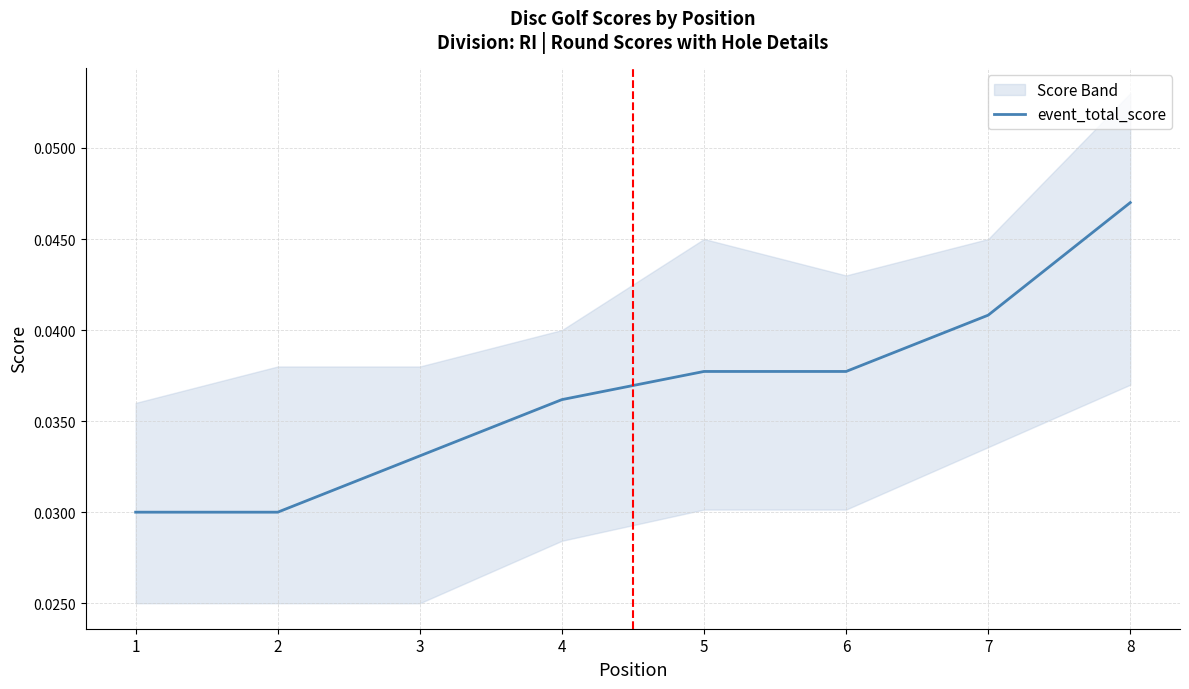

At which category does the chart reach its peak across all series?

8